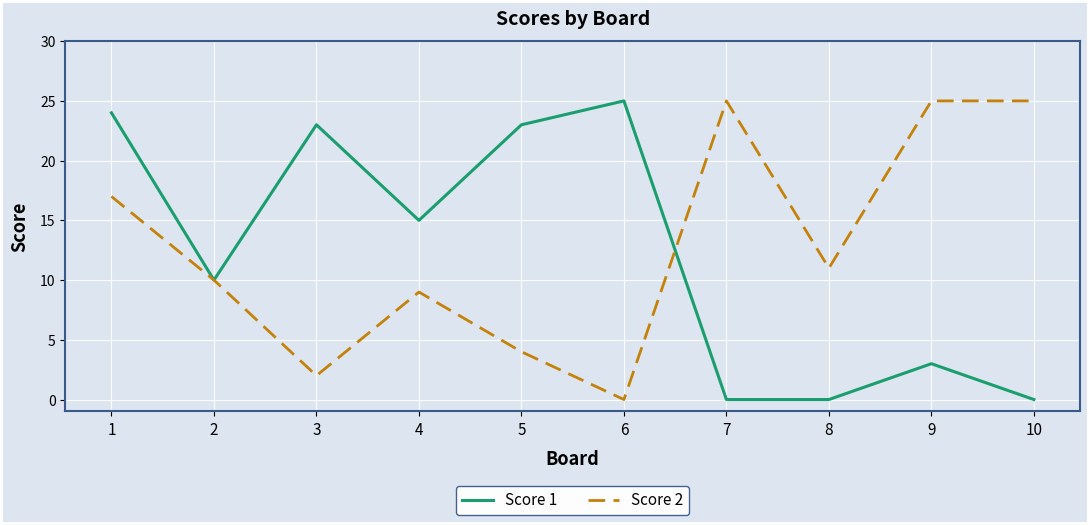

What is the total value across all series at 6?

25